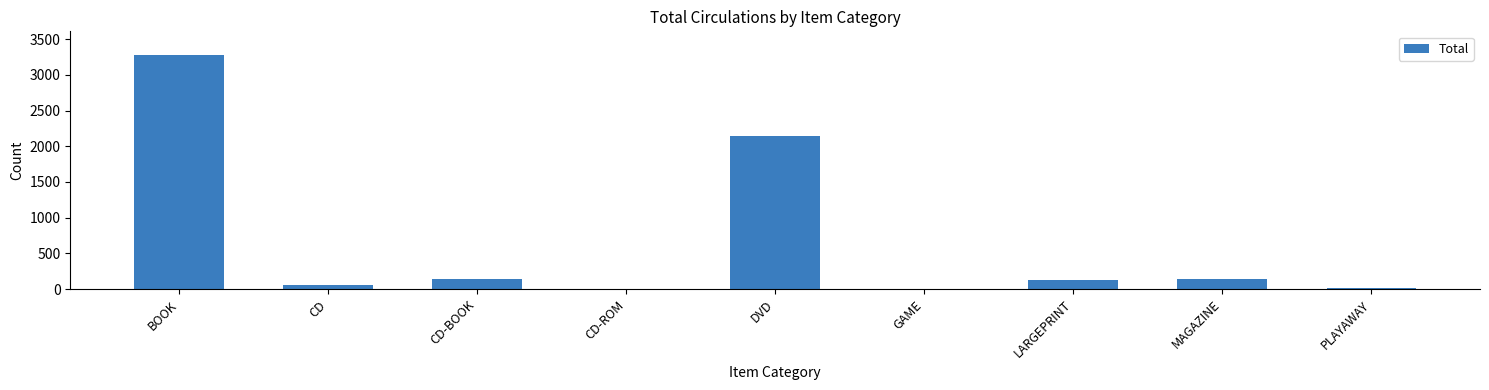

What is the greatest value displayed?

3281